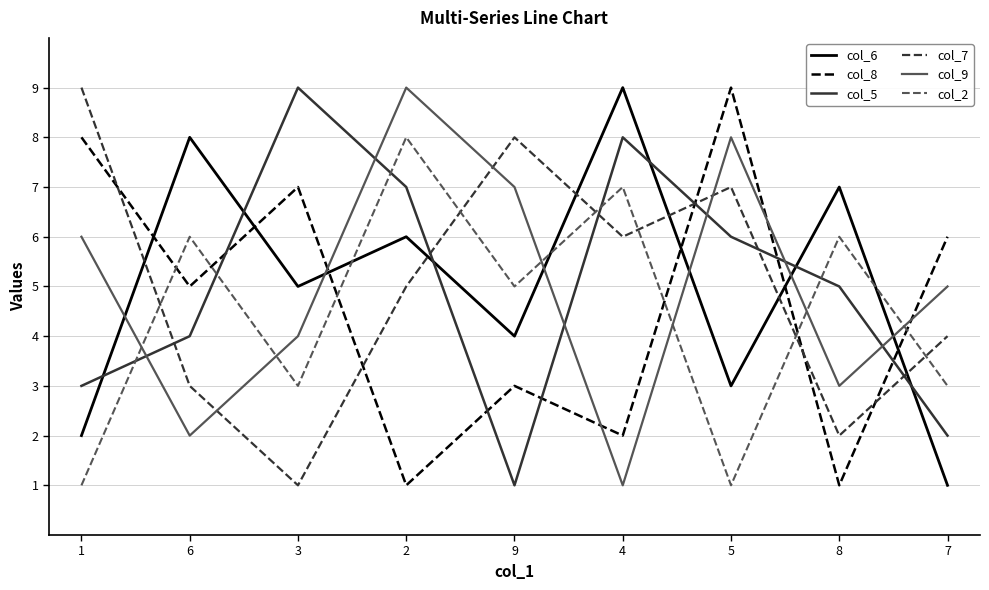

Between which two adjacent categories do col_9 and col_8 first intersect?

3 and 2